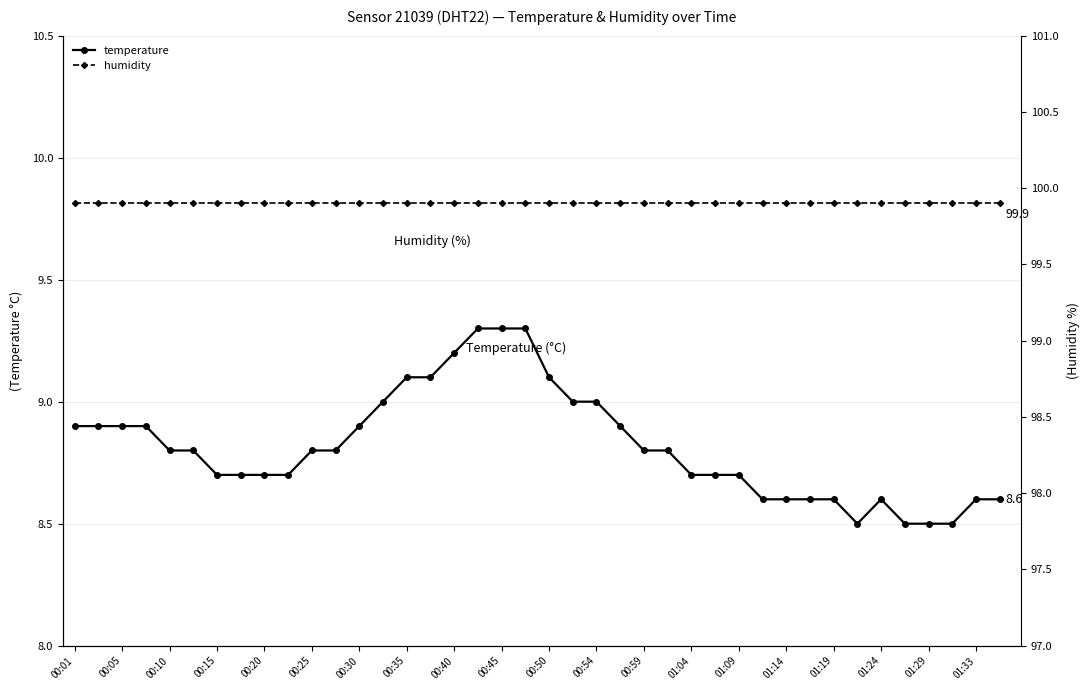

What is the sum of all temperature values?

352.7